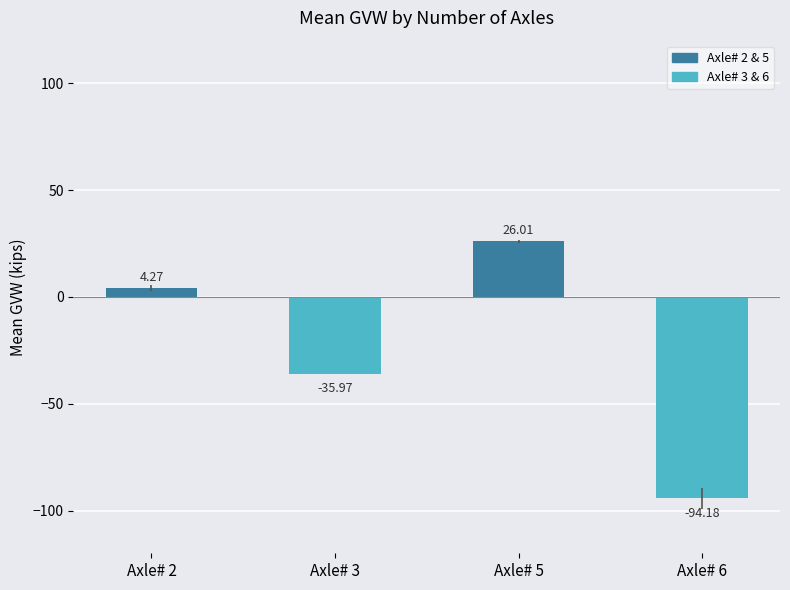

What is the sum of the values at Axle# 5 and Axle# 3?

-10.0